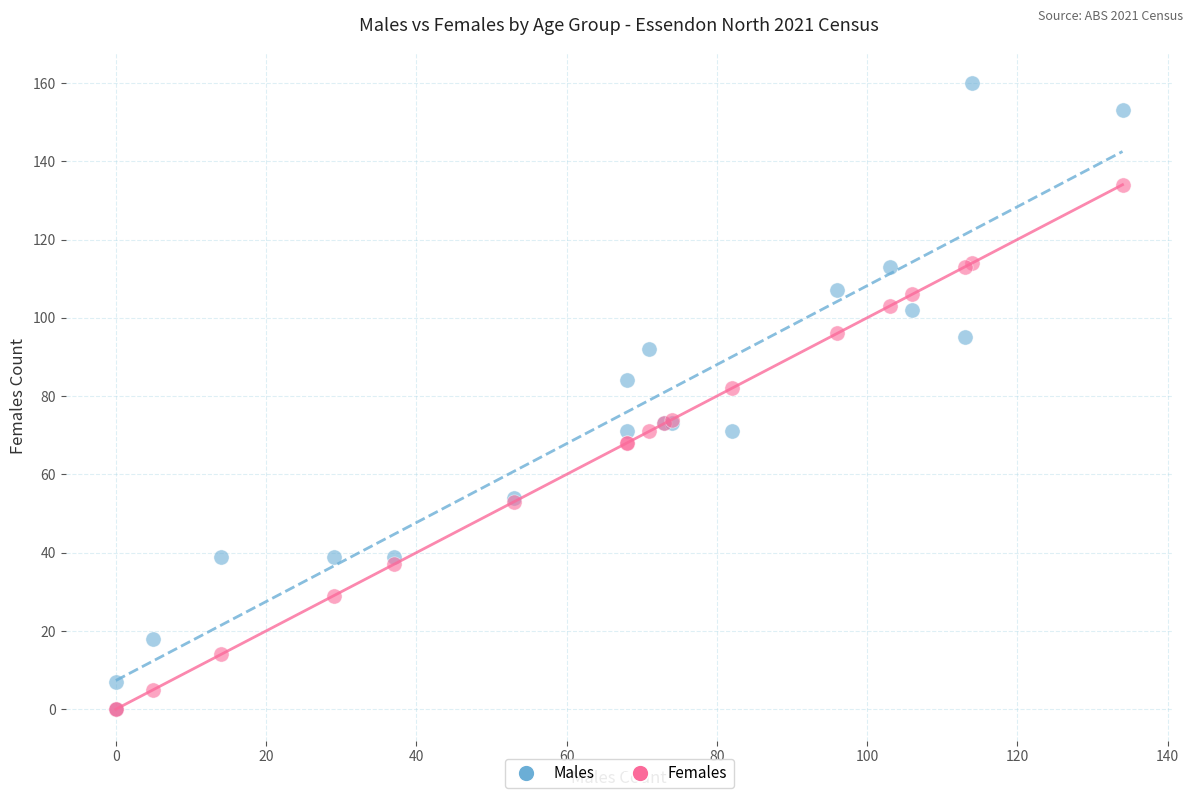

What are all the series names shown in the legend?

Males, Females